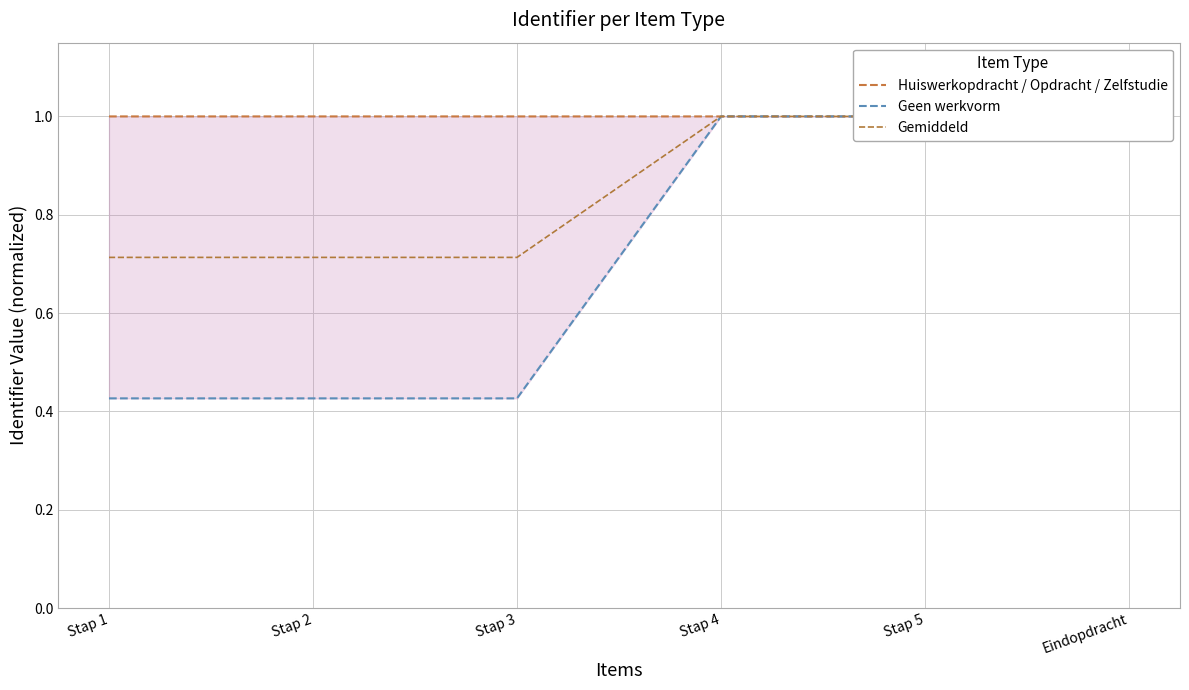

Between Stap 1 and Eindopdracht, which is larger?

Eindopdracht